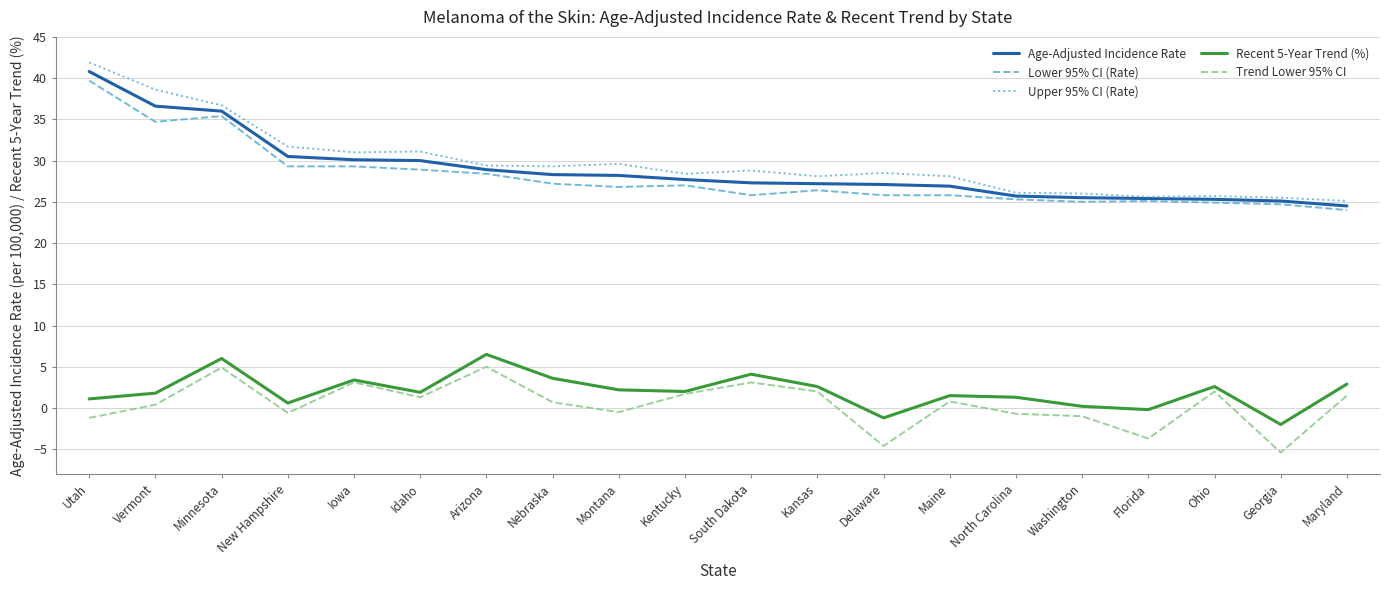

Which series has the largest total across all categories?

Upper 95% CI (Rate)